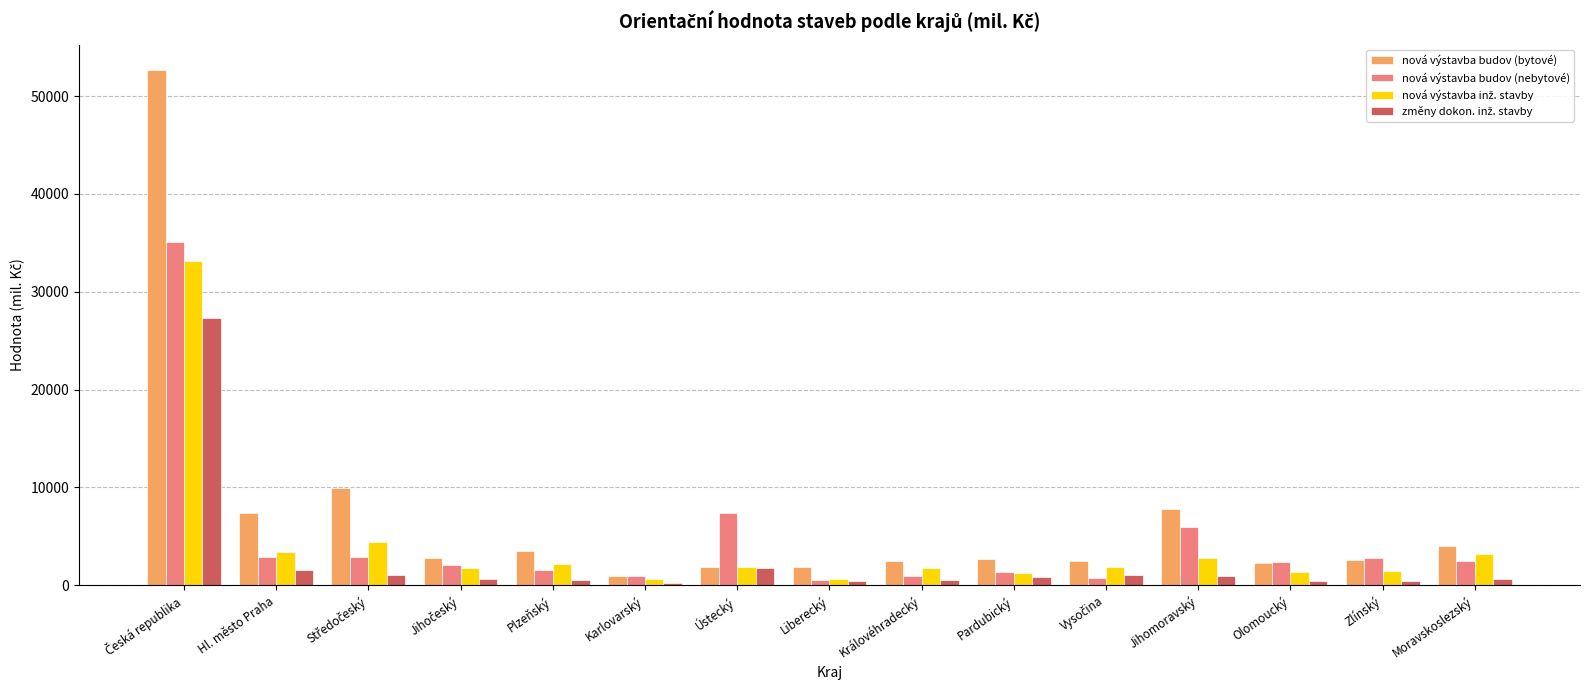

What is the highest value of the nová výstavba budov (bytové) series?

52627